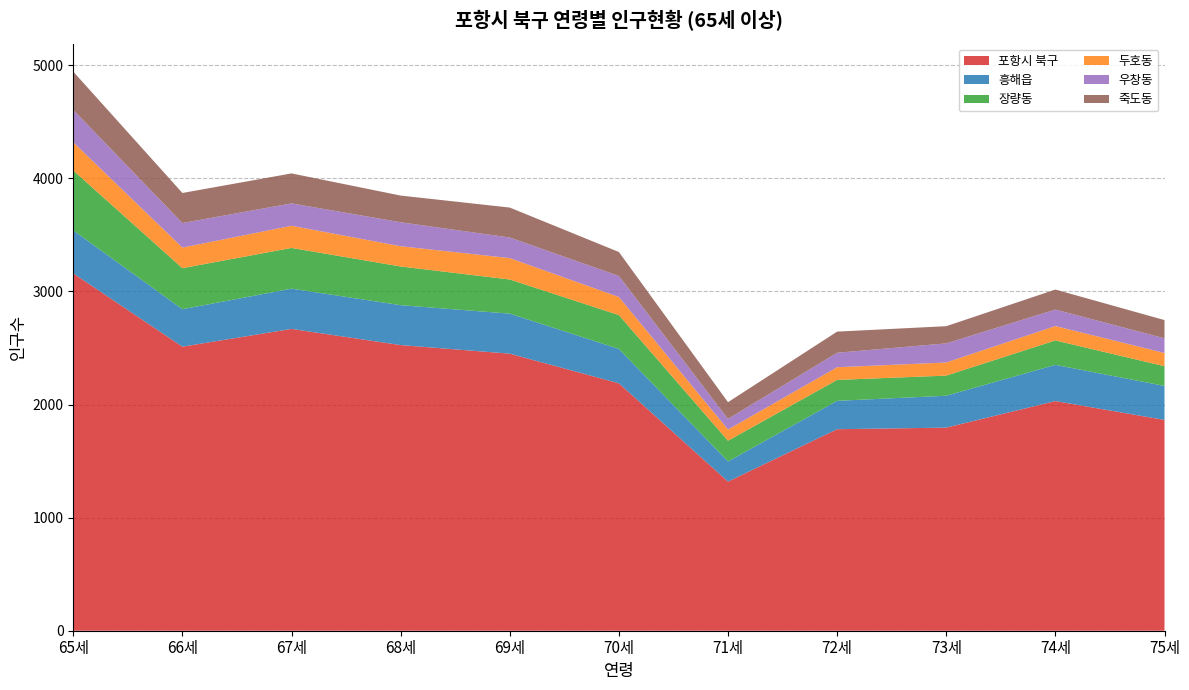

Reading left to right, what are all the values shown in this chart?

포항시 북구: 65세=3160	66세=2512	67세=2669	68세=2526	69세=2450	70세=2188	71세=1319	72세=1782	73세=1796	74세=2031	75세=1864
흥해읍: 65세=380	66세=331	67세=356	68세=353	69세=354	70세=304	71세=178	72세=251	73세=282	74세=320	75세=301
장량동: 65세=530	66세=363	67세=360	68세=342	69세=302	70세=299	71세=183	72세=185	73세=178	74세=216	75세=174
두호동: 65세=249	66세=182	67세=196	68세=179	69세=189	70세=160	71세=99	72세=112	73세=116	74세=127	75세=117
우창동: 65세=286	66세=217	67세=198	68세=212	69세=182	70세=186	71세=94	72세=128	73세=169	74세=146	75세=130
죽도동: 65세=339	66세=266	67세=265	68세=236	69세=265	70세=212	71세=148	72세=187	73세=152	74세=177	75세=161